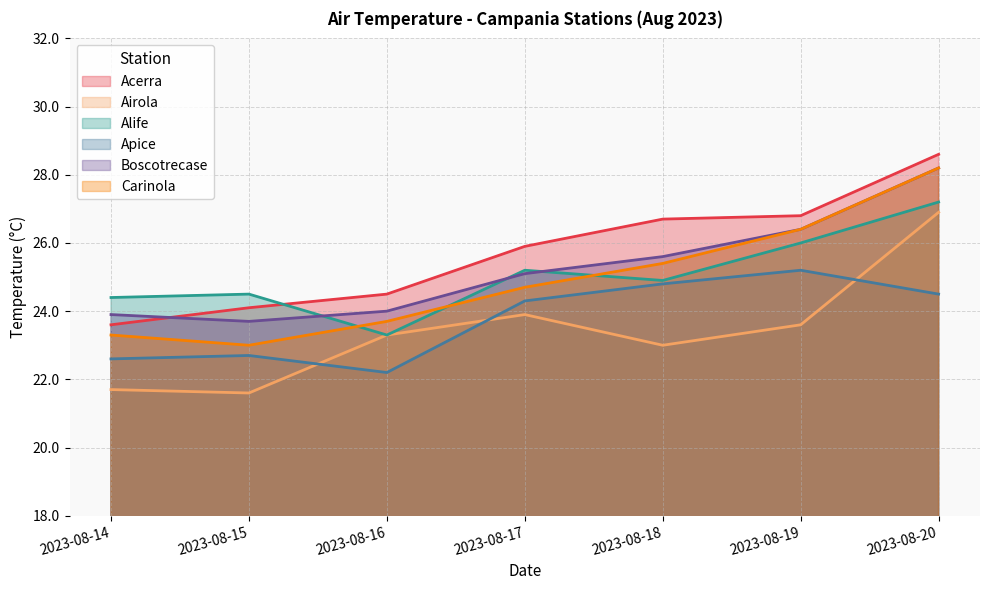

Which series has the largest total across all categories?

Acerra